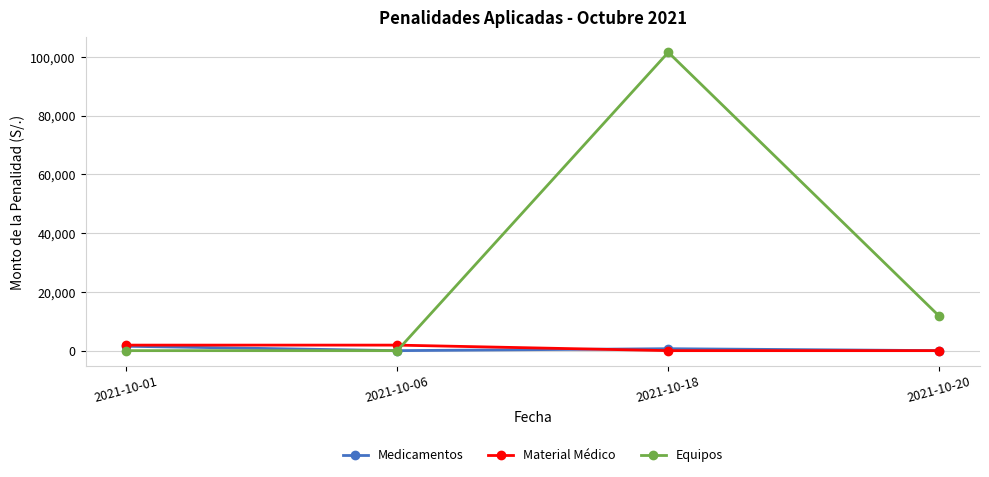

Is this an area chart (filled region under the line)?

No